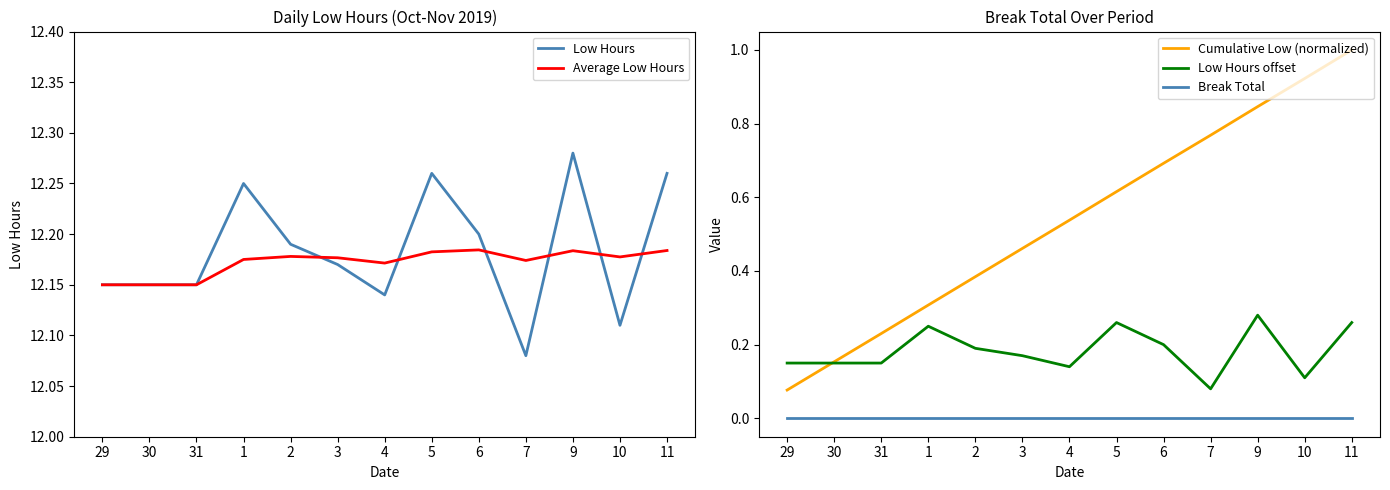

Reading left to right, transcribe all the data shown in this chart.

Low Hours: 12.2	12.2	12.2	12.2	12.2	12.2	12.1	12.3	12.2	12.1	12.3	12.1	12.3
Average Low Hours: 12.2	12.2	12.2	12.2	12.2	12.2	12.2	12.2	12.2	12.2	12.2	12.2	12.2
Cumulative Low (normalized): 0.1	0.2	0.2	0.3	0.4	0.5	0.5	0.6	0.7	0.8	0.8	0.9	1.0
Low Hours offset: 0.2	0.2	0.2	0.2	0.2	0.2	0.1	0.3	0.2	0.1	0.3	0.1	0.3
Break Total: 0.0	0.0	0.0	0.0	0.0	0.0	0.0	0.0	0.0	0.0	0.0	0.0	0.0